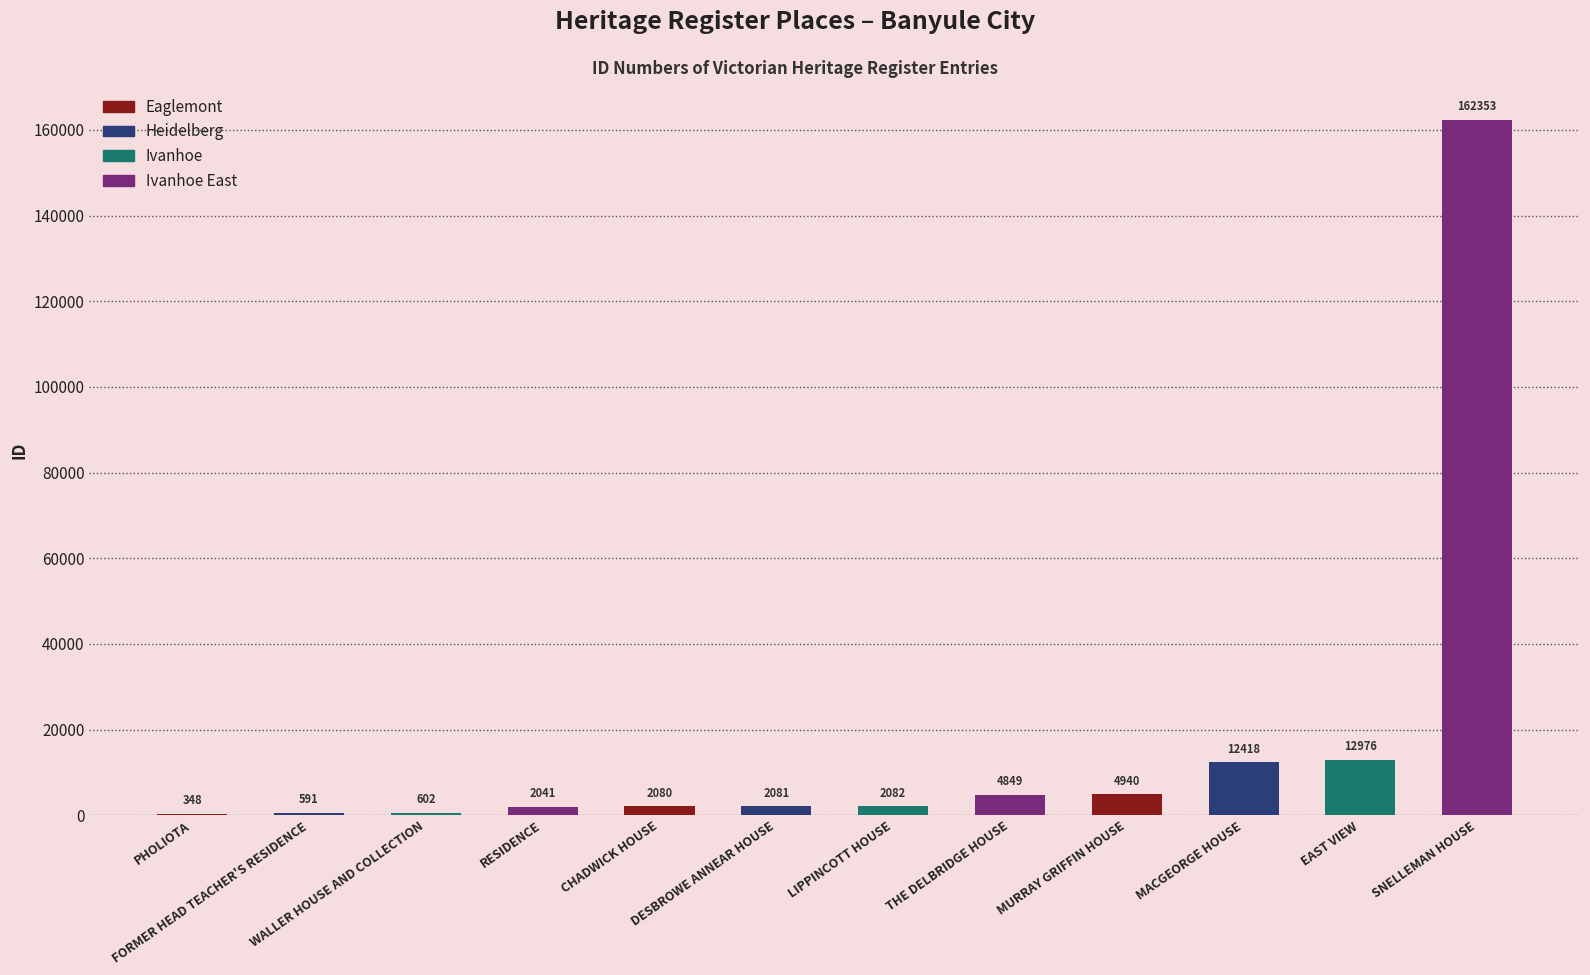

True or false: the data shows 12418 at MACGEORGE HOUSE.

True